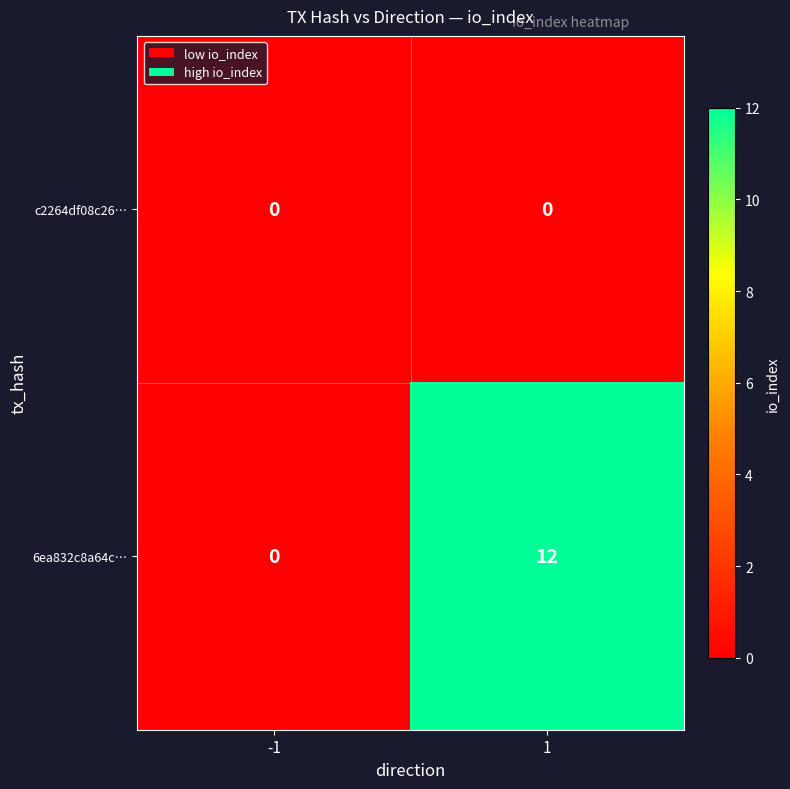

What is the spread (max minus min) of values at 1?

12